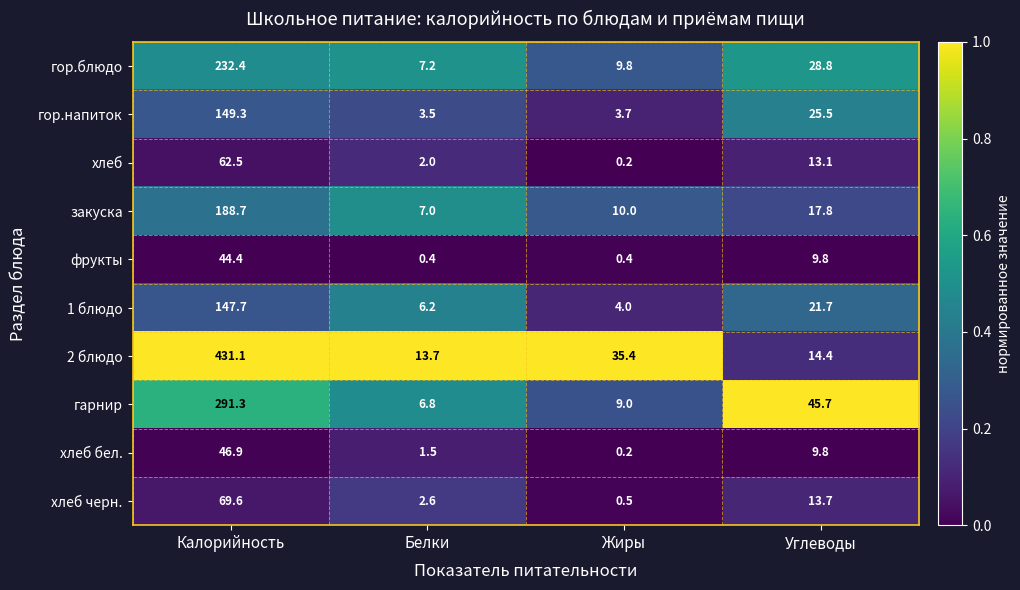

Rank the series by their maximum value, from lowest to highest.

фрукты, хлеб бел., хлеб, хлеб черн., 1 блюдо, гор.напиток, закуска, гор.блюдо, гарнир, 2 блюдо